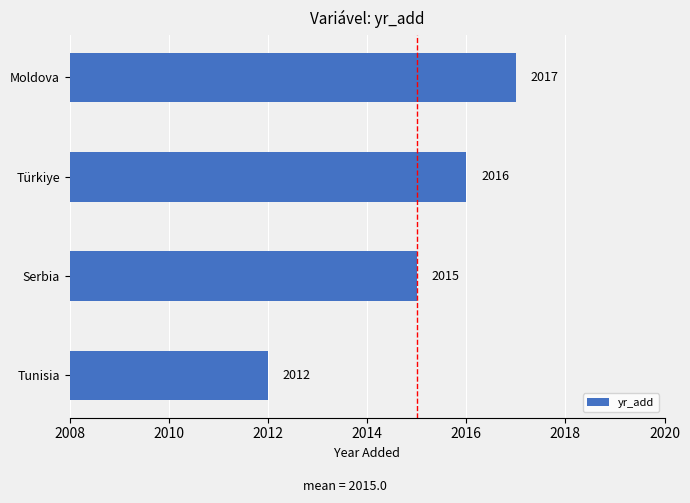

How many data points are less than 2016?

2